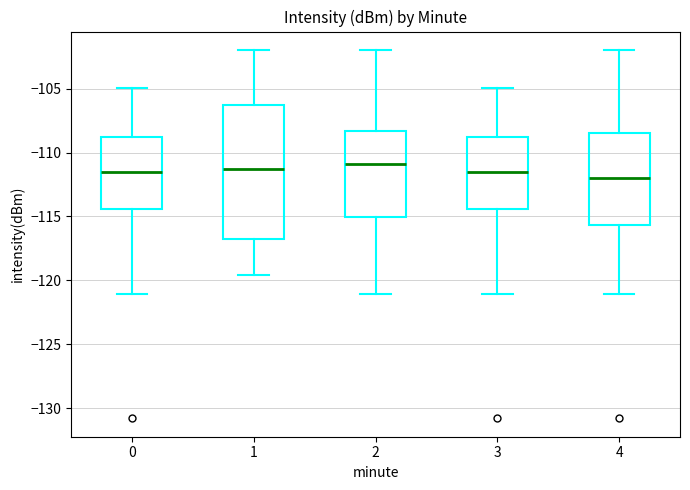

Which box has the lowest median line?

4